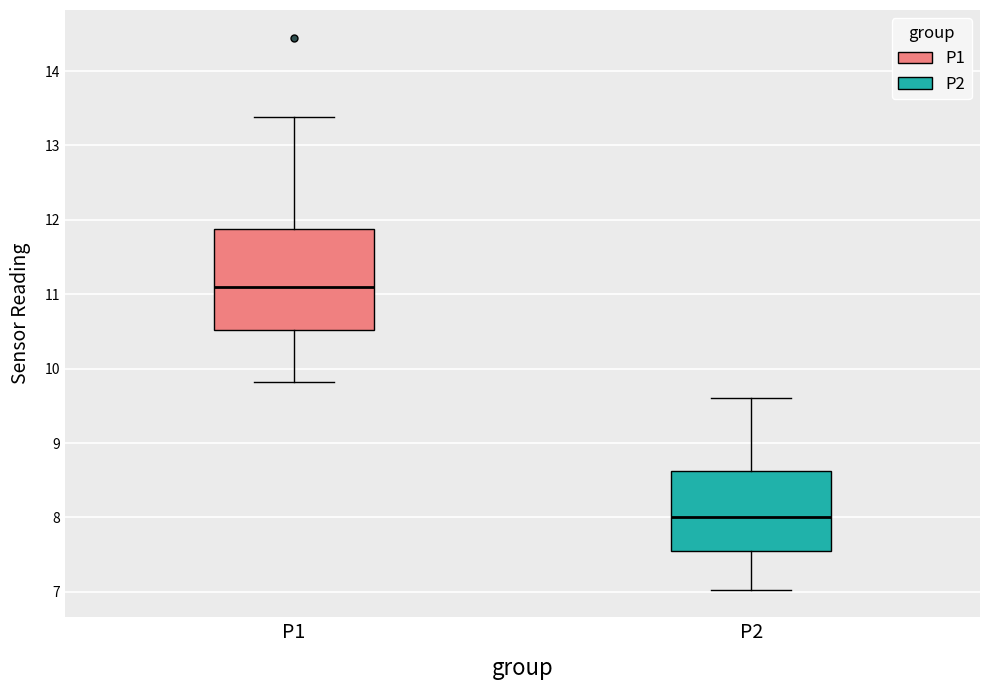

Reading left to right, read every box against the y-axis: the position of its median line, the range the box covers, and the ends of its whiskers. The values are not printed on the chart, so give them approximately, as read against the axis.

P1: median 11.1, box 10.5 to 11.9, whiskers 9.8 to 13.4
P2: median 8.0, box 7.6 to 8.6, whiskers 7.0 to 9.6